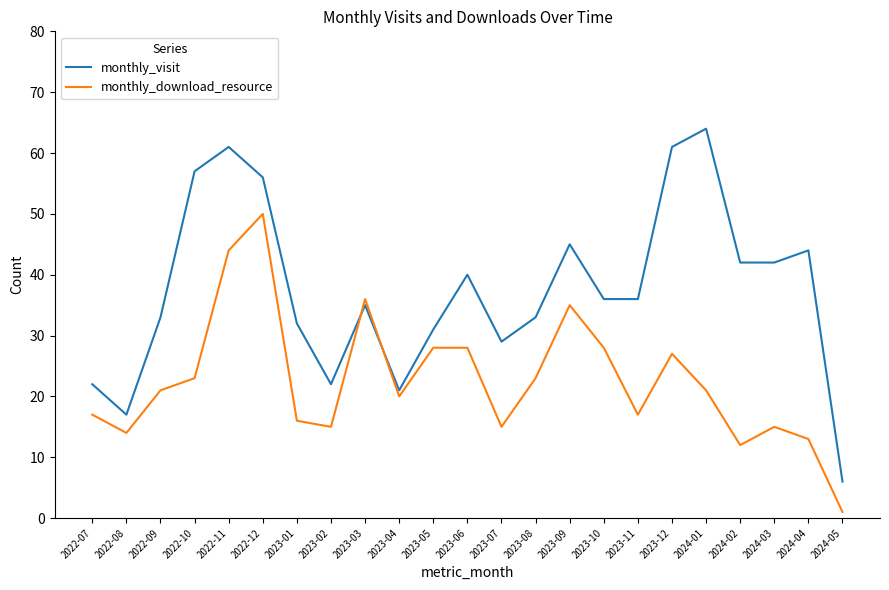

Which series has the largest total across all categories?

monthly_visit